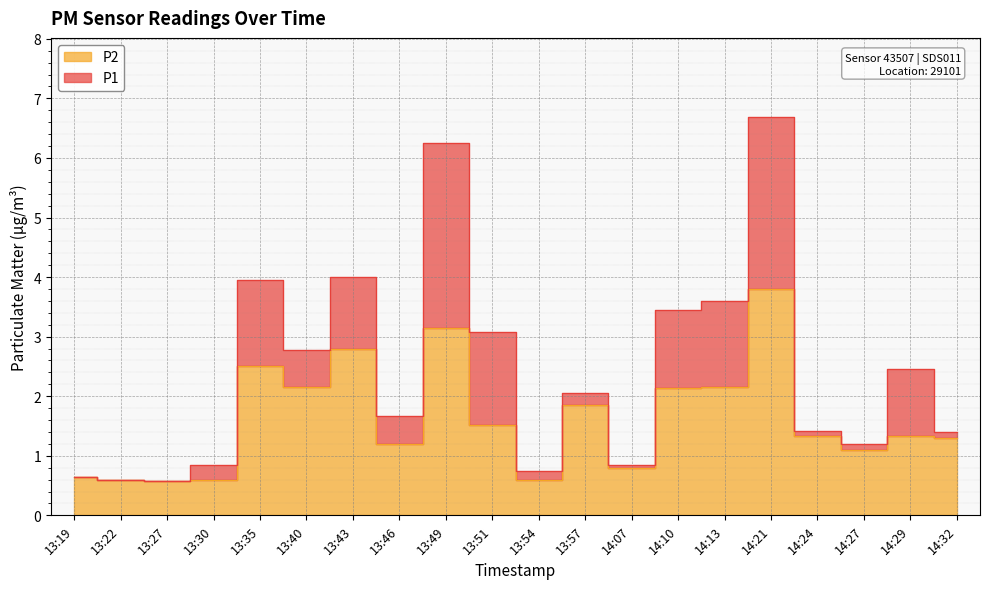

Where is P1 nearest to the value 3?

13:51